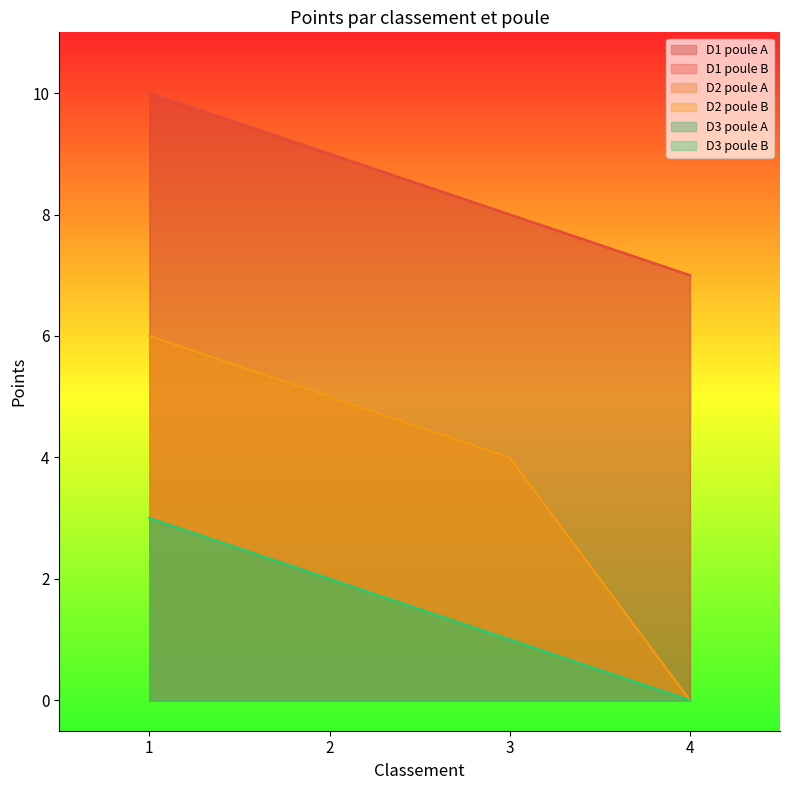

Which series changed the most between 1 and 3?

D1 poule A